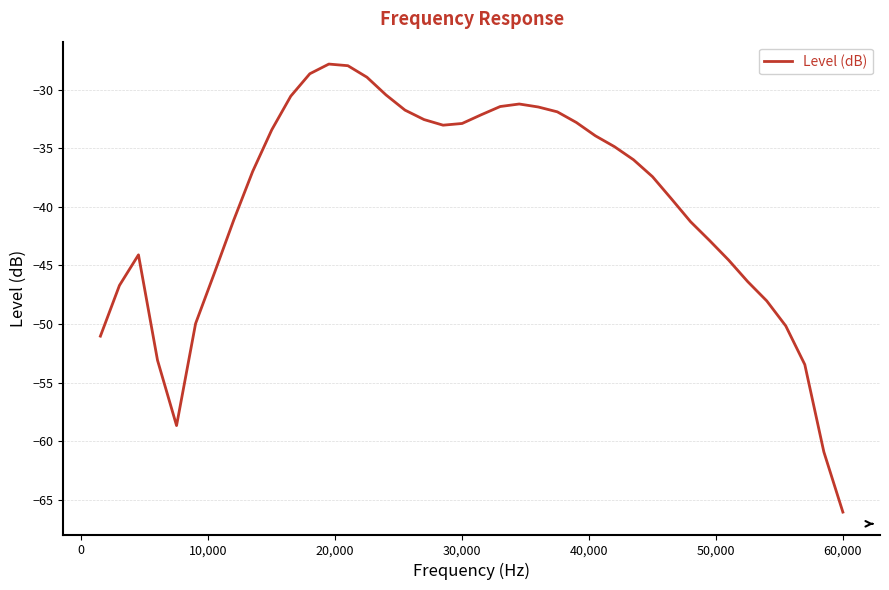

What is the difference between the maximum and minimum values?

38.3